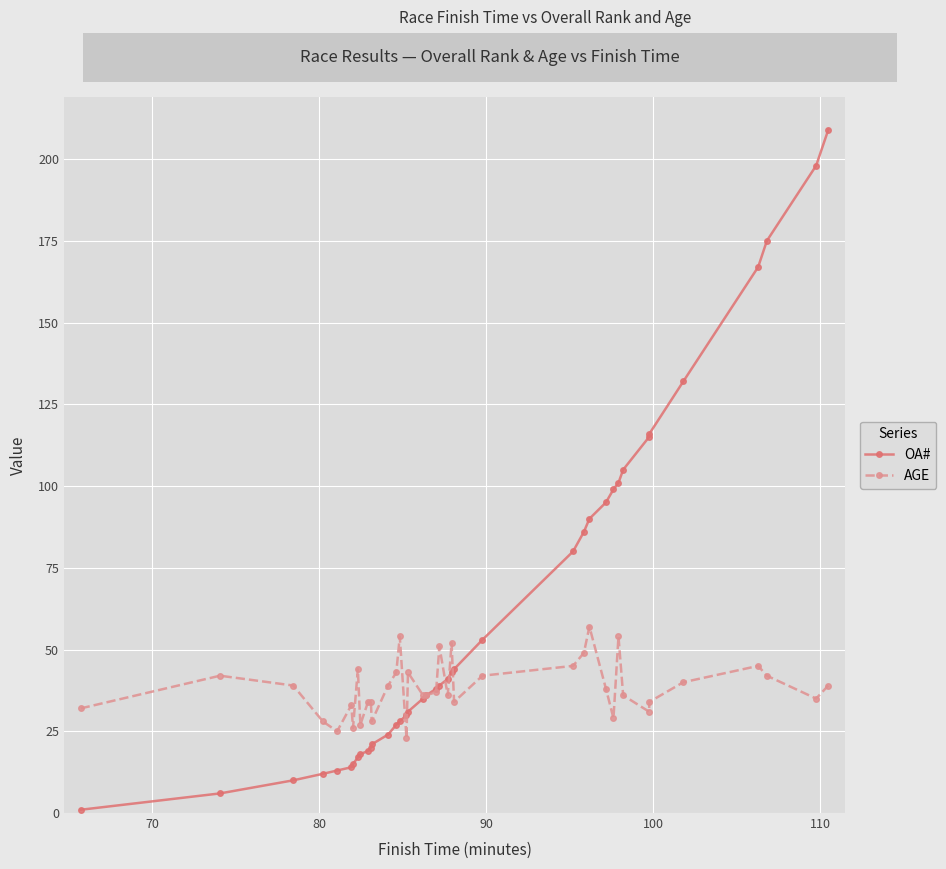

Rank the series by their average value, from highest to lowest.

OA#, AGE